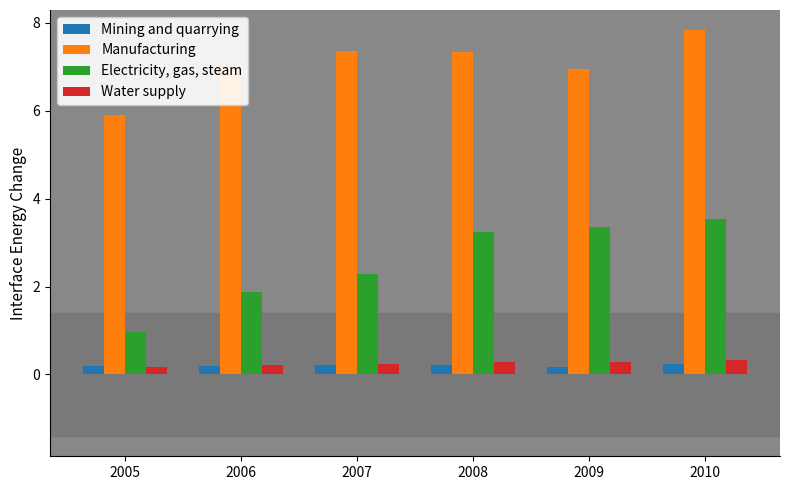

Does the chart contain any negative values?

No